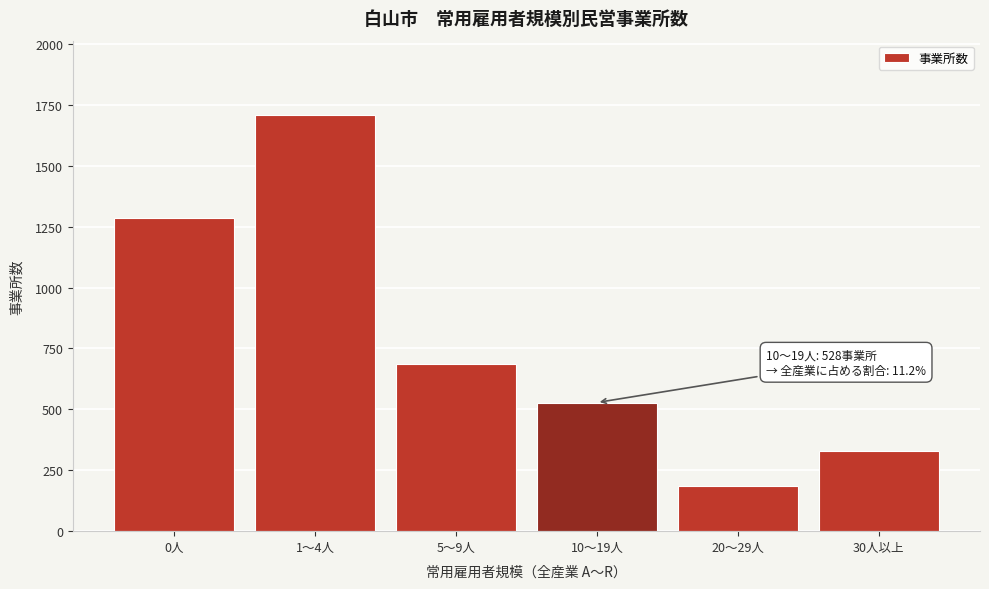

Reading left to right, what are all the values shown in this chart?

0人=1284	1～4人=1706	5～9人=685	10～19人=528	20～29人=184	30人以上=328